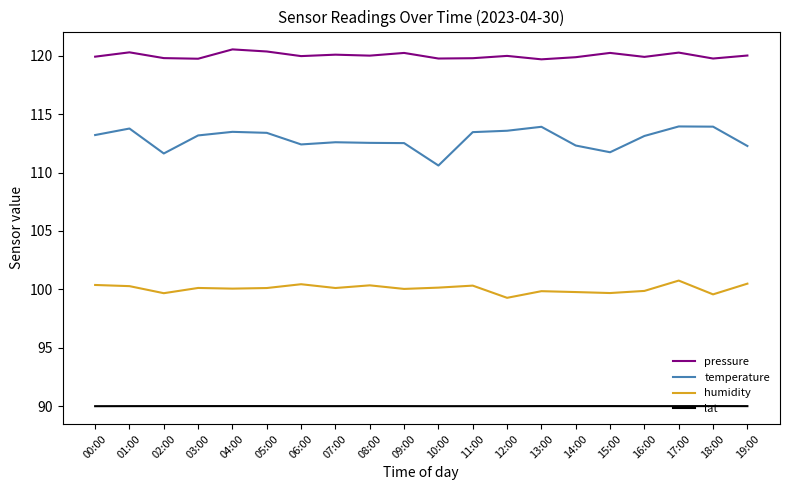

At which label does humidity first exceed 100?

00:00